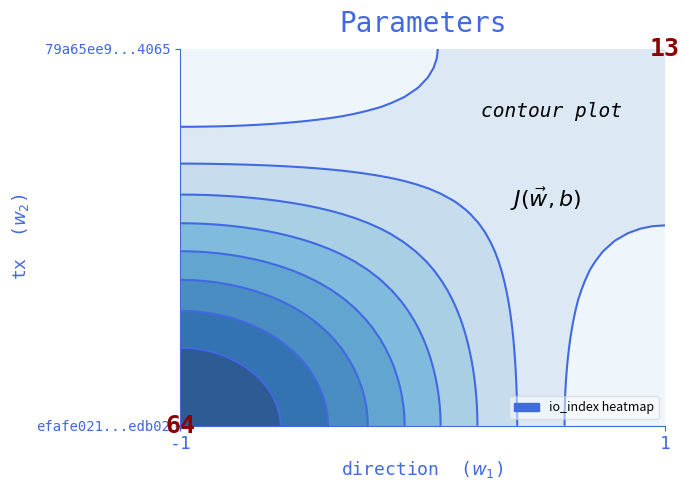

True or false: 79a65ee986e292c98fb4db95519d28a74b64065 has a value of 1 at direction.

True